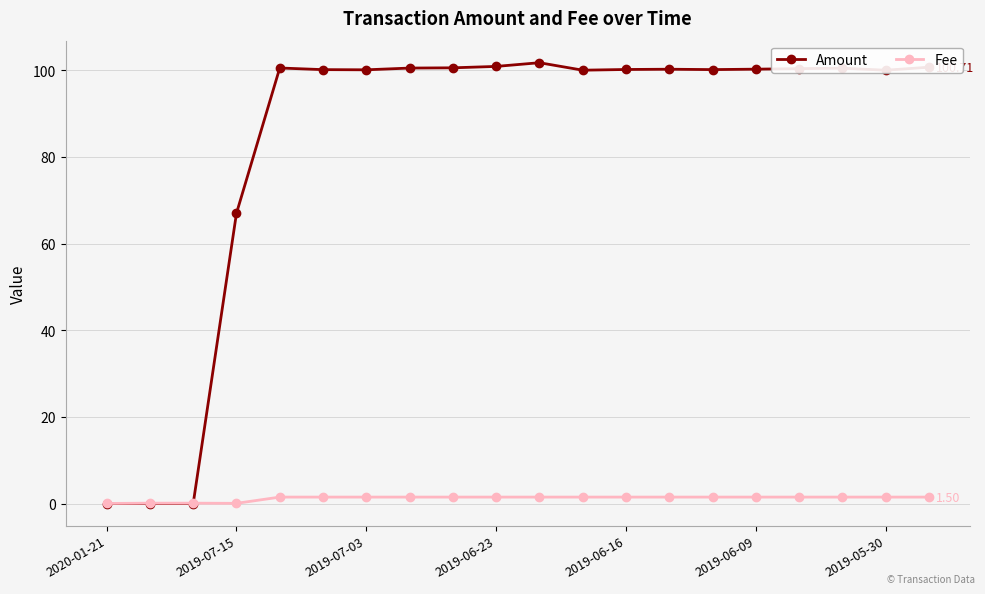

Rank the series by their maximum value, from lowest to highest.

Fee, Amount